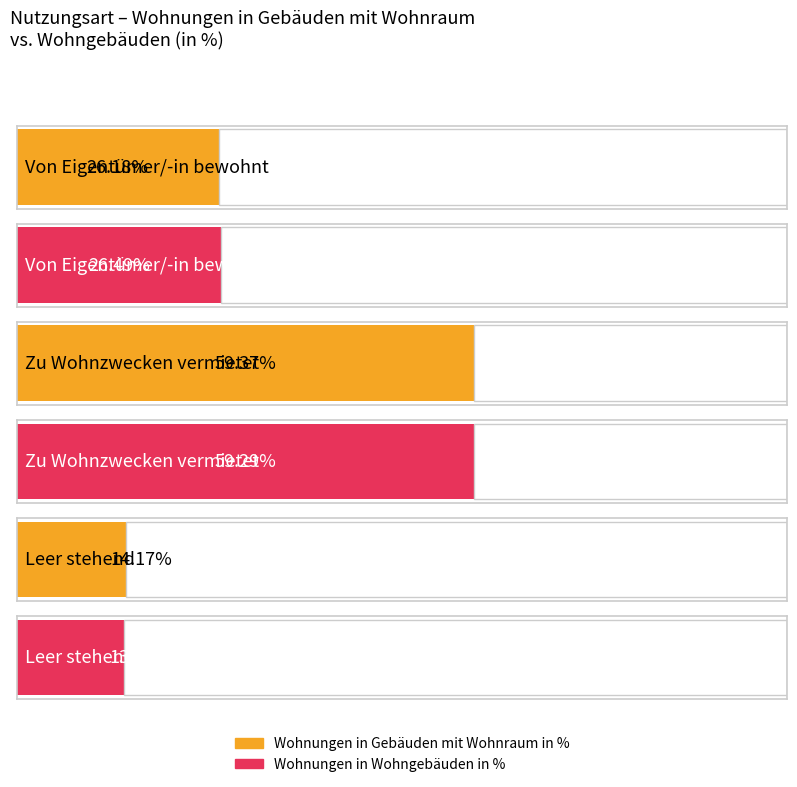

What is the approximate value of Wohnungen in Wohngebäuden in % at Zu Wohnzwecken vermietet?

59.3